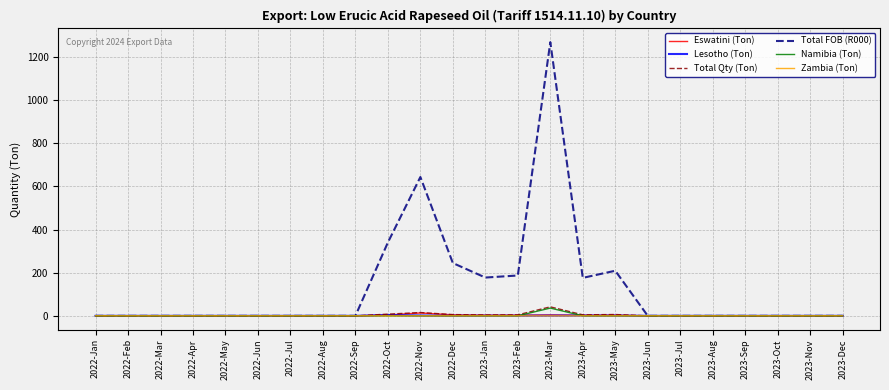

What is the difference between the maximum and minimum values in the Namibia (Ton) series?

36.0